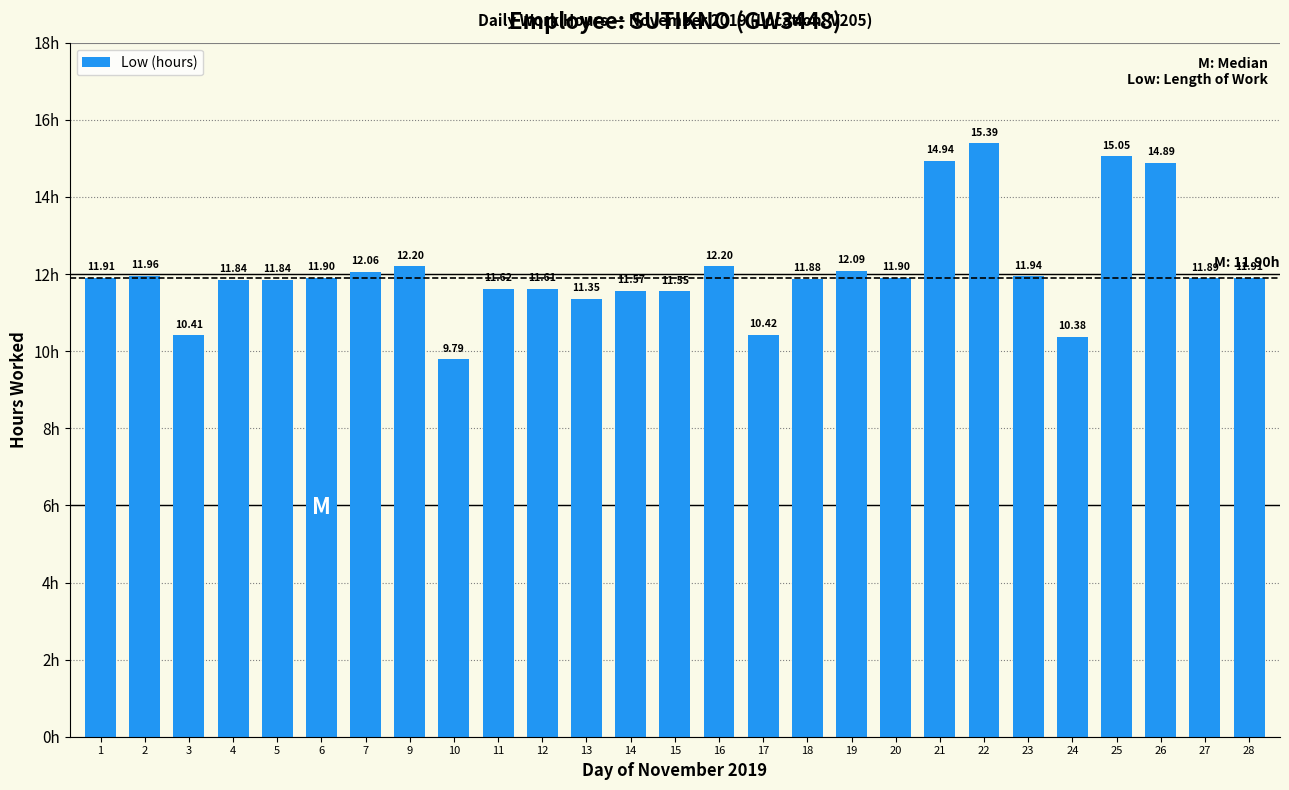

How many series are shown in this chart?

1